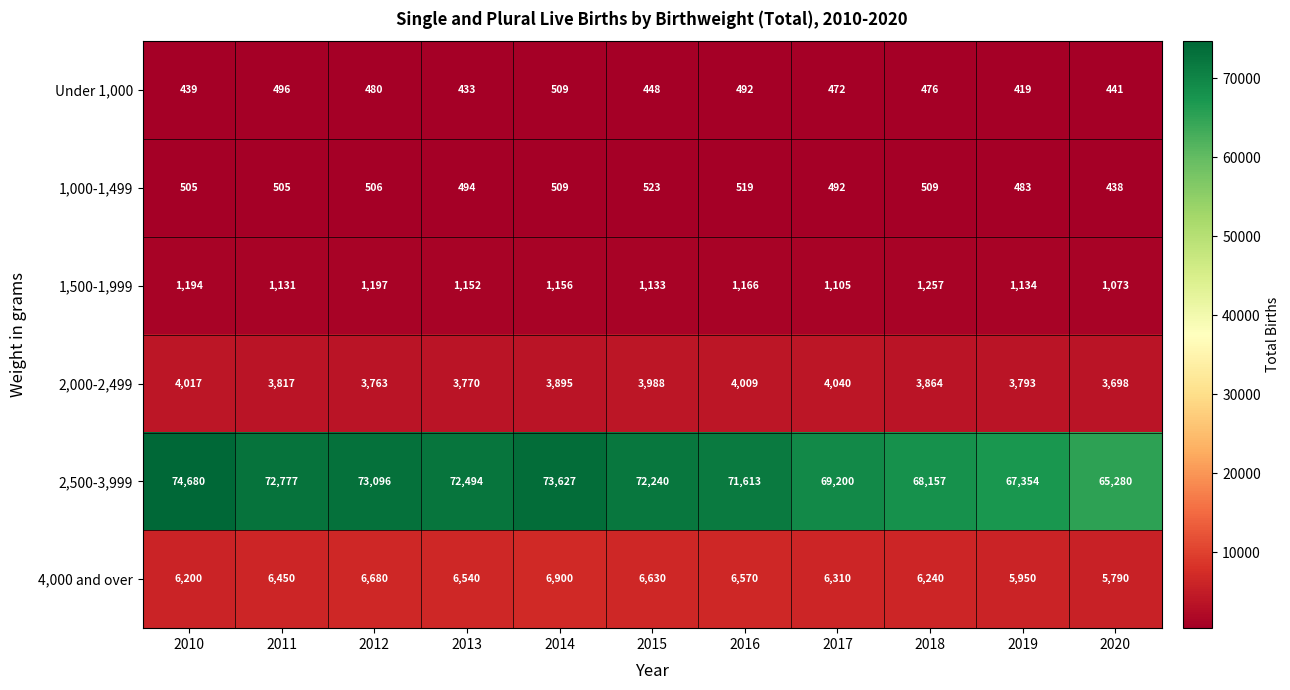

What is the spread (max minus min) of values at 2013?

72061